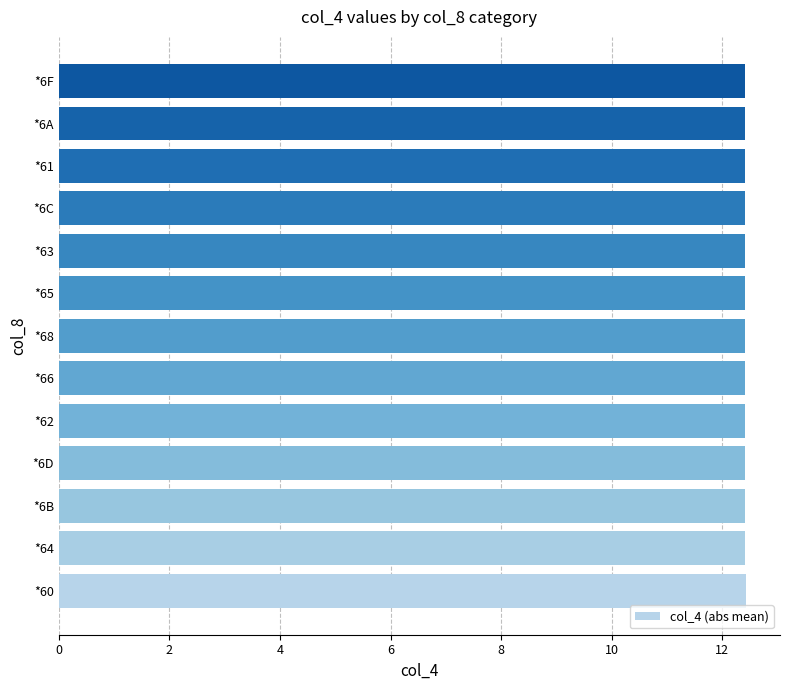

What is the sum of all values?

161.4